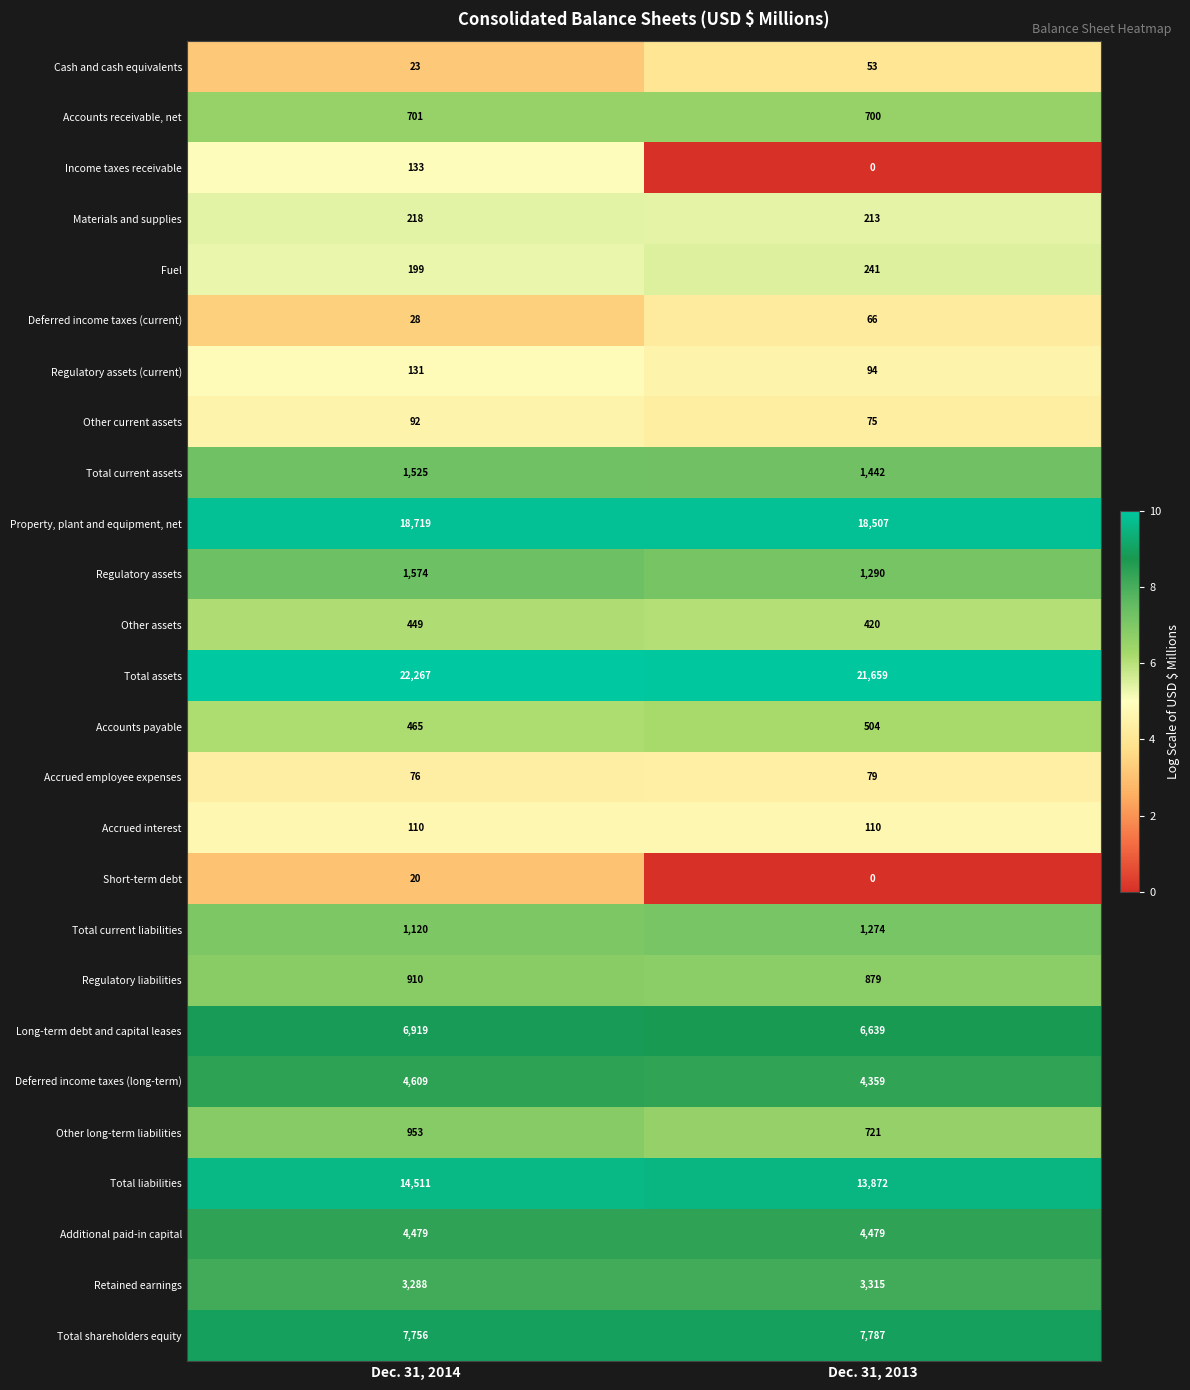

Which series has the largest total across all categories?

Total assets